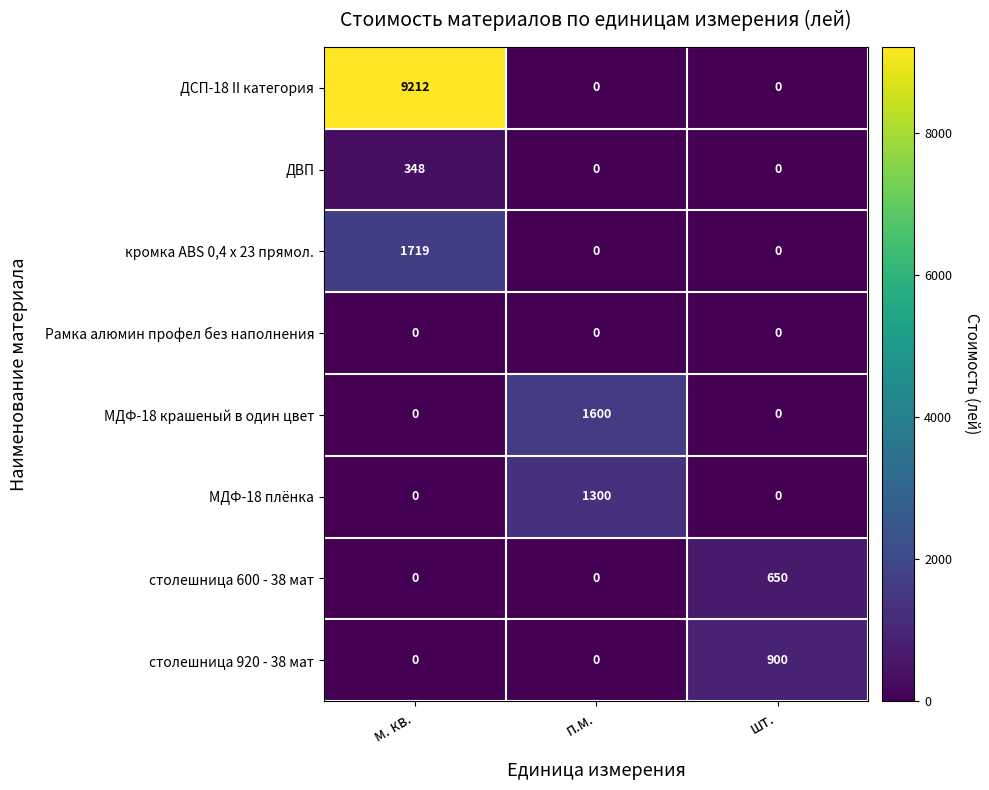

Which series changed the most between п.м. and шт.?

МДФ-18 крашеный в один цвет